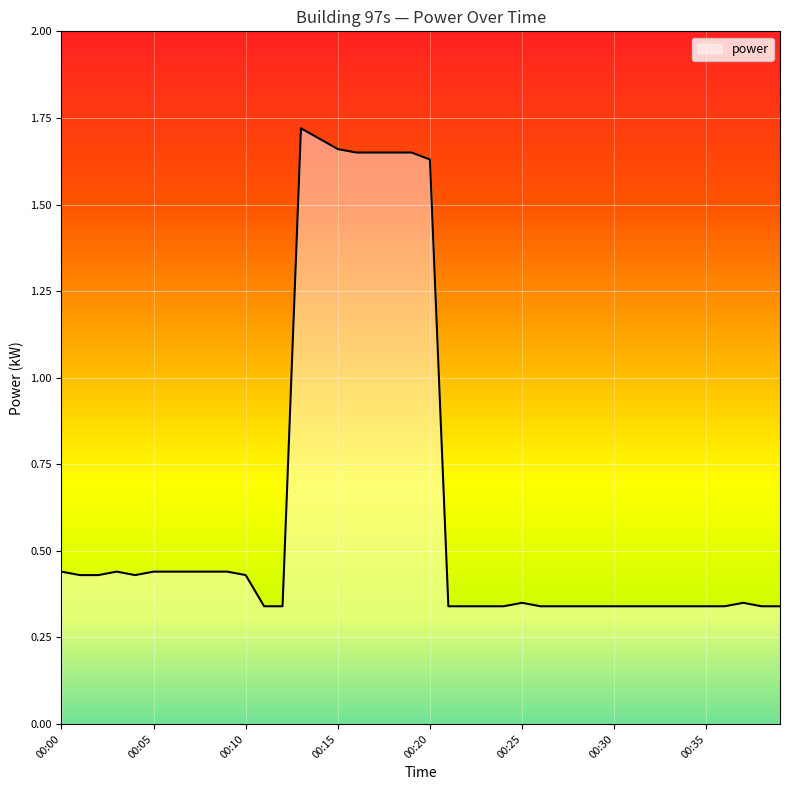

What is the difference between the maximum and minimum values?

1.4